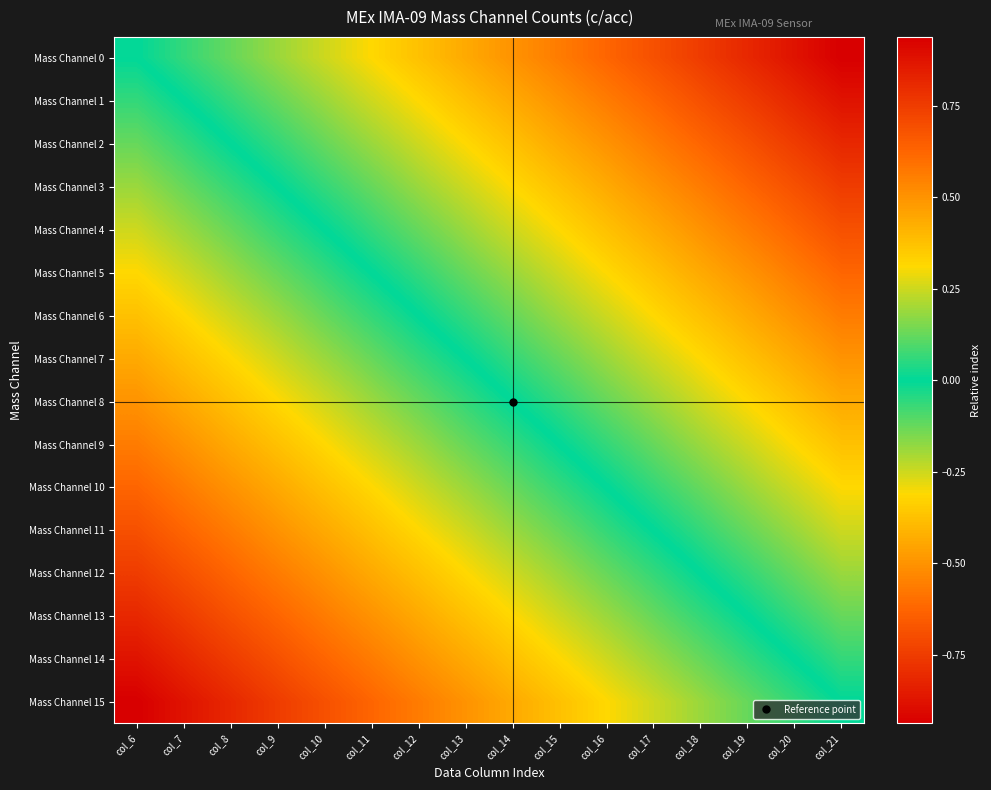

What is the smallest value displayed?

-0.9